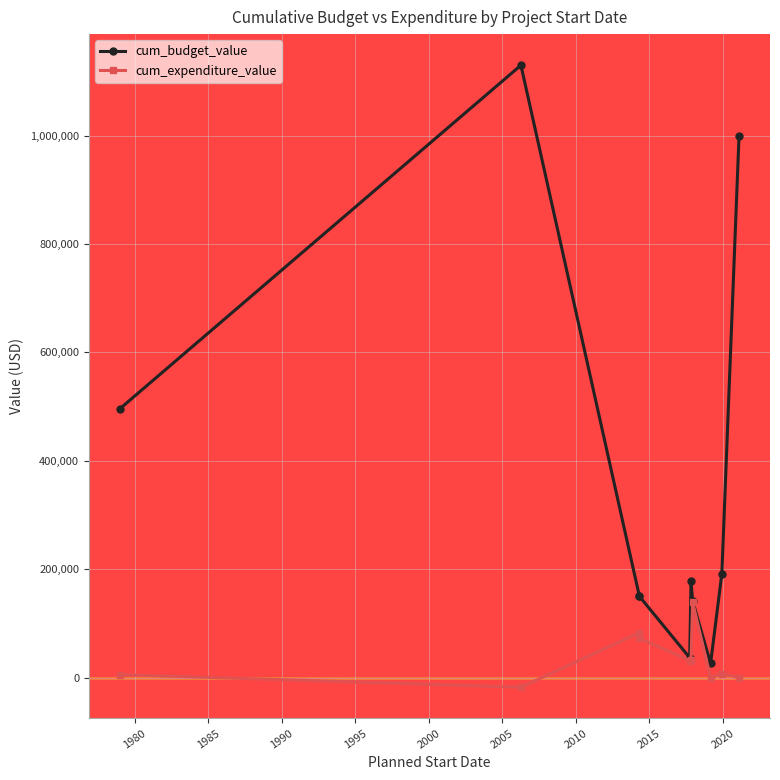

What is the sum of the cum_expenditure_value values at 2010 and 1985?

82990